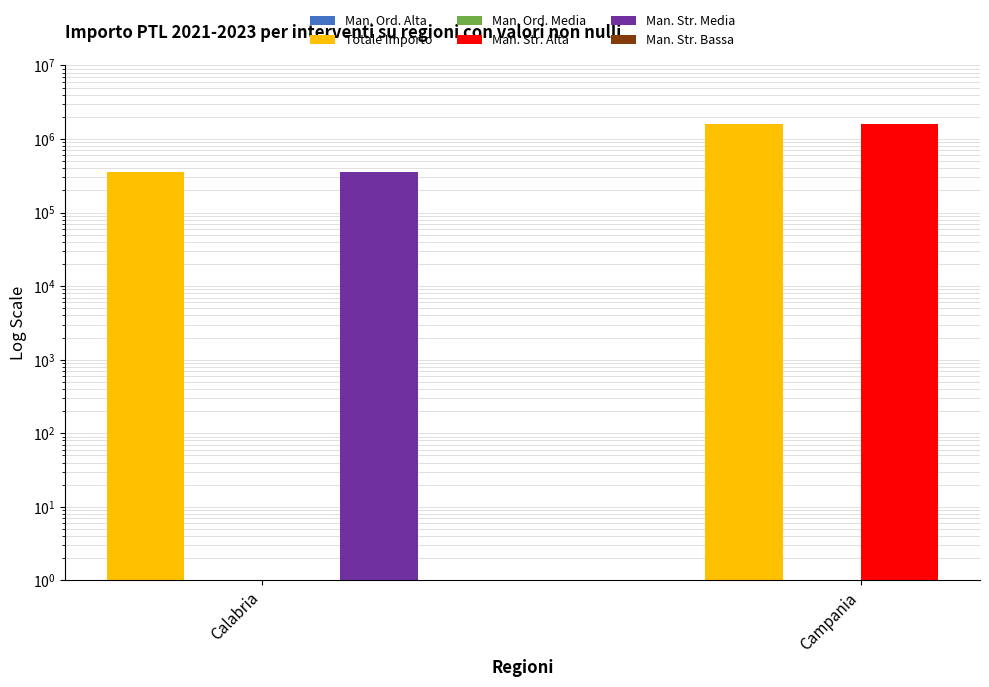

How many groups of bars are there?

2